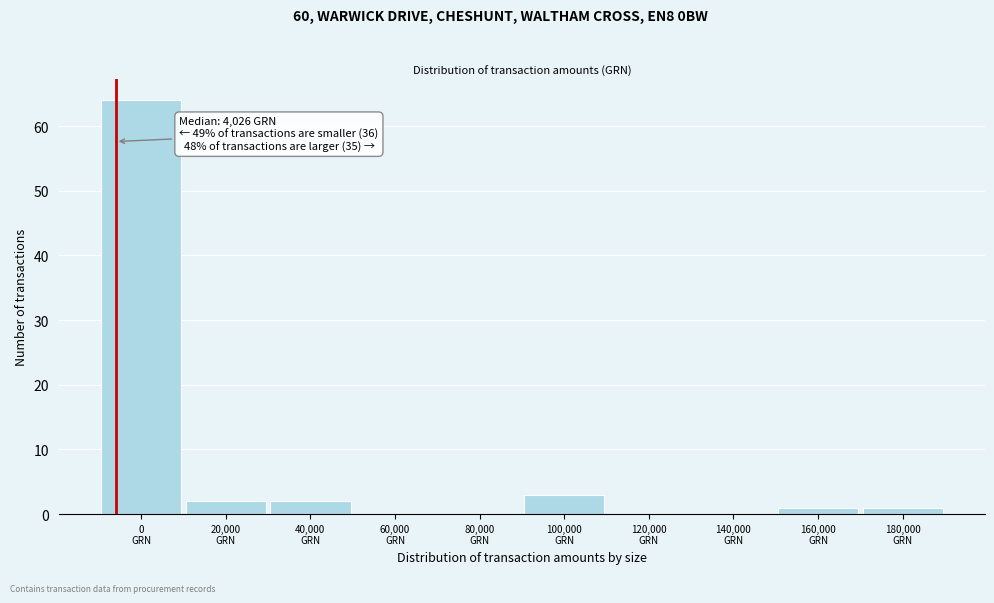

What is the greatest value displayed?

64